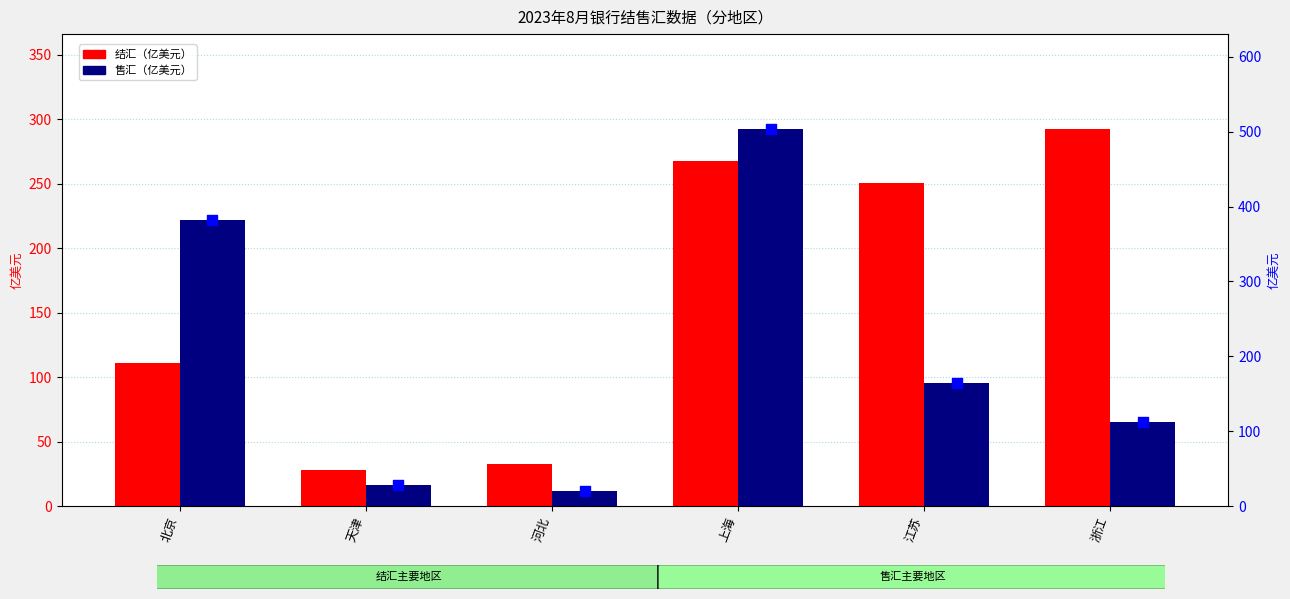

Which series has the widest spread of Y values?

售汇